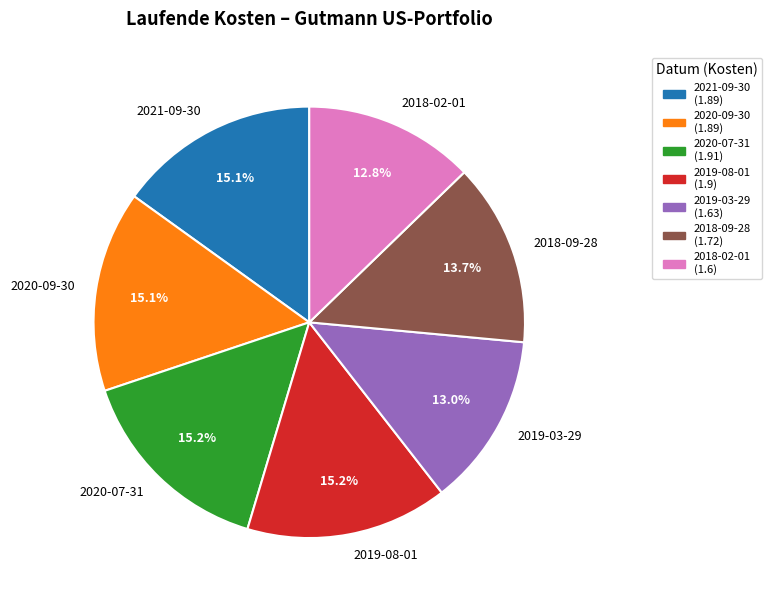

How many slices are in this pie chart?

7